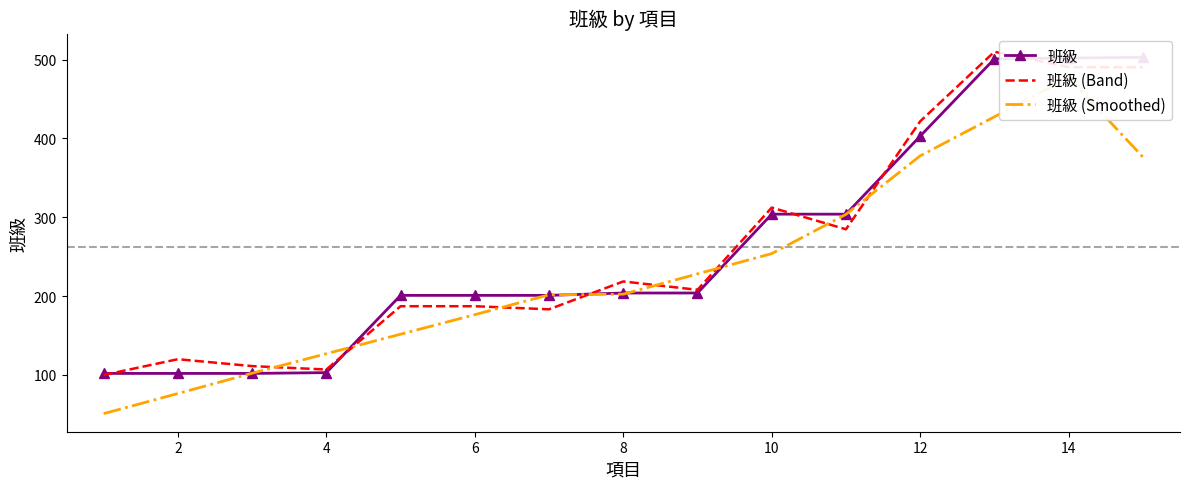

Is this an area chart (filled region under the line)?

No